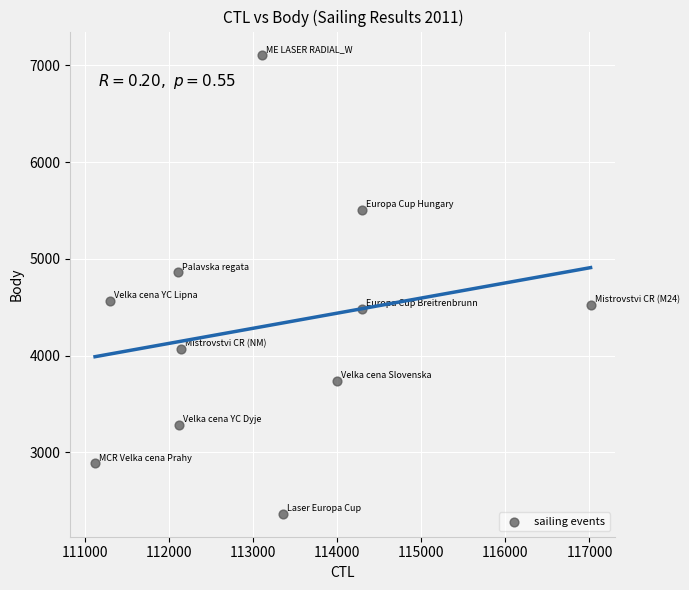

What is the range of X values (max minus min)?

5891